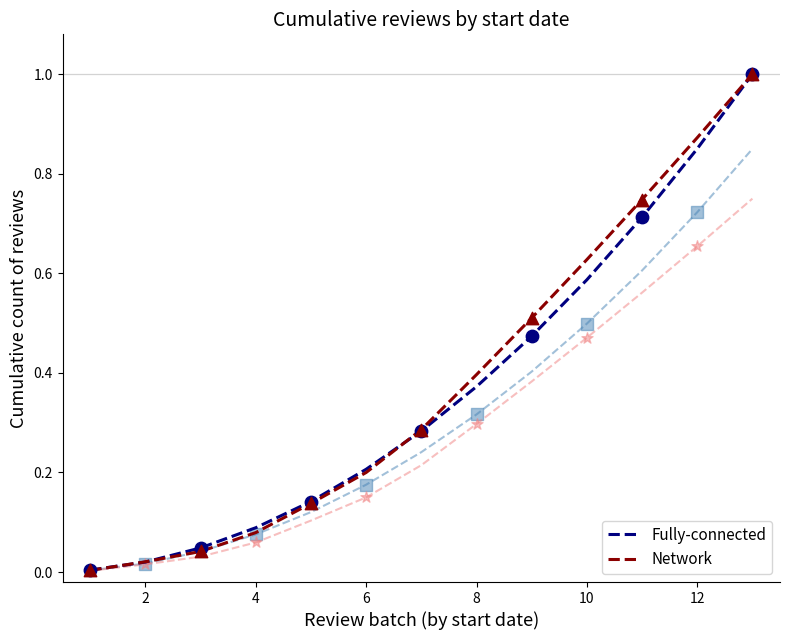

Which series has the widest spread of Y values?

Network